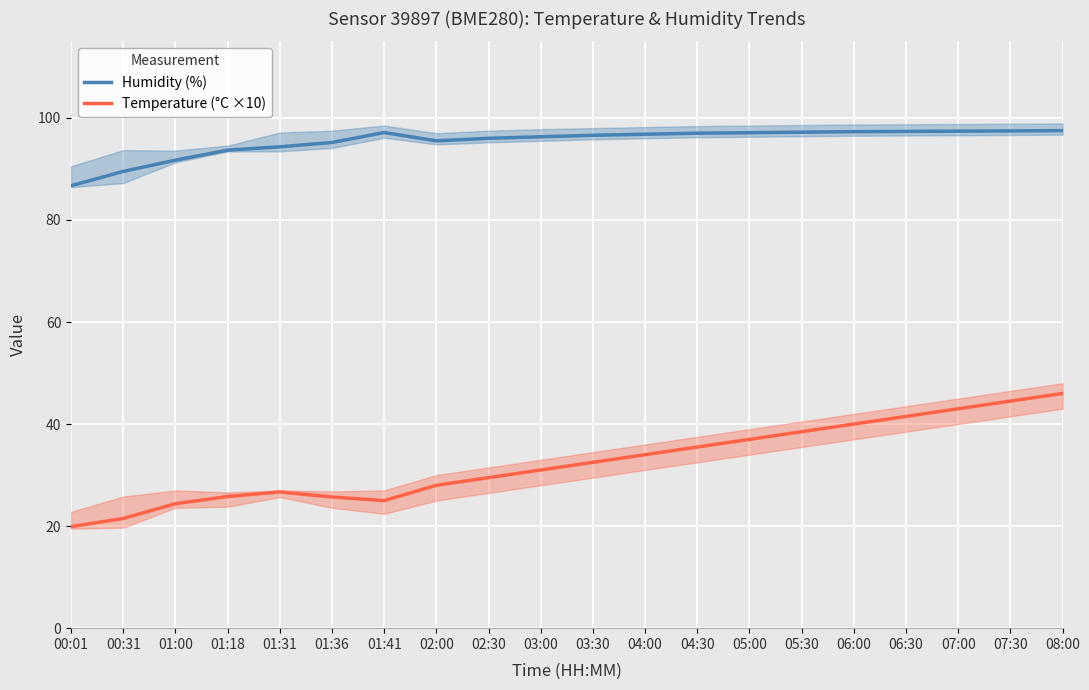

Rank the series by their maximum value, from highest to lowest.

Humidity (%), Temperature (°C ×10)